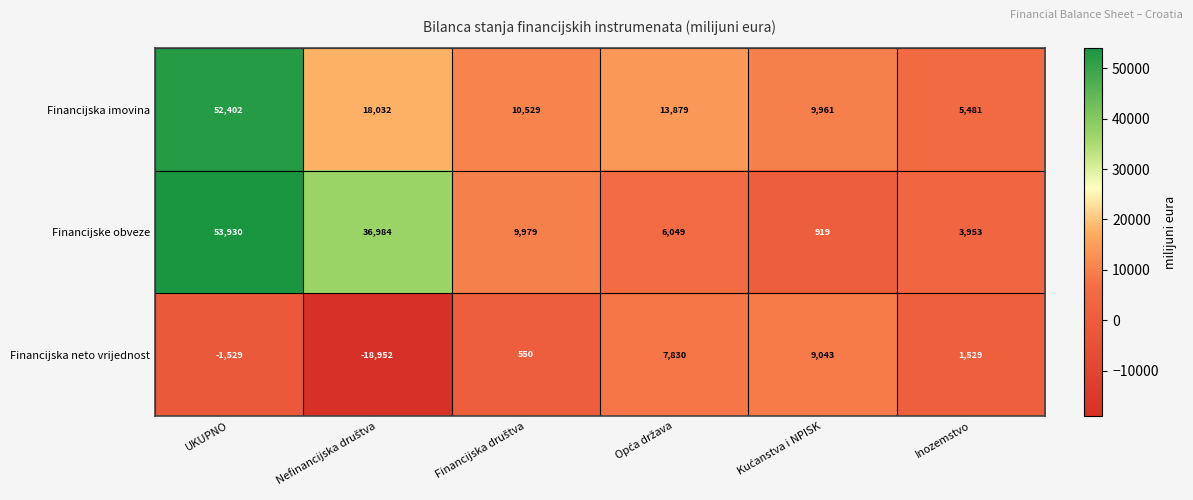

What is the difference between the maximum and minimum values in the Financijska neto vrijednost series?

27995